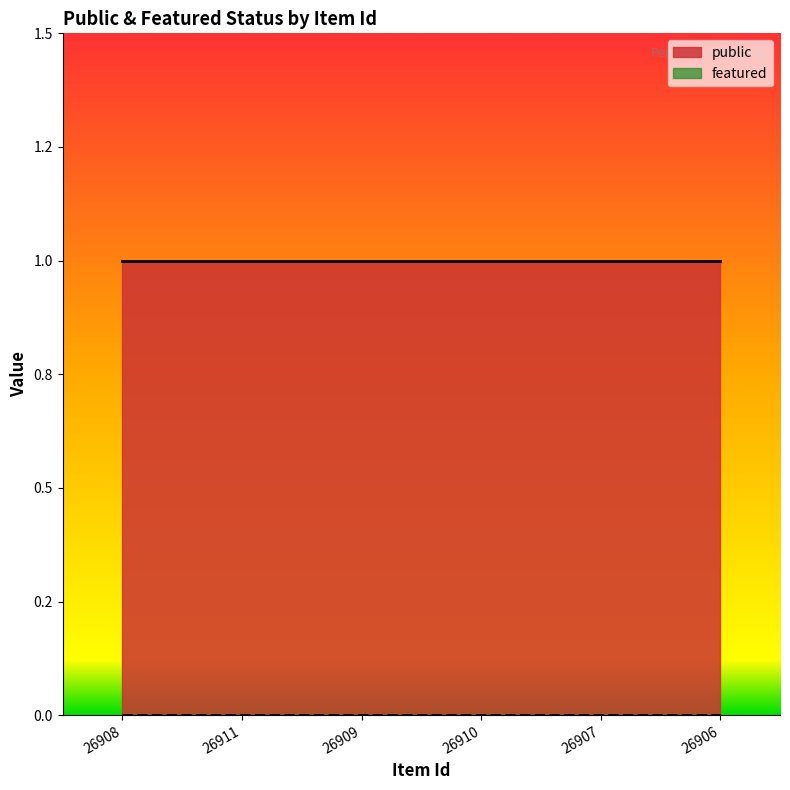

Rank the categories by public value from highest to lowest.

26908, 26911, 26909, 26910, 26907, 26906